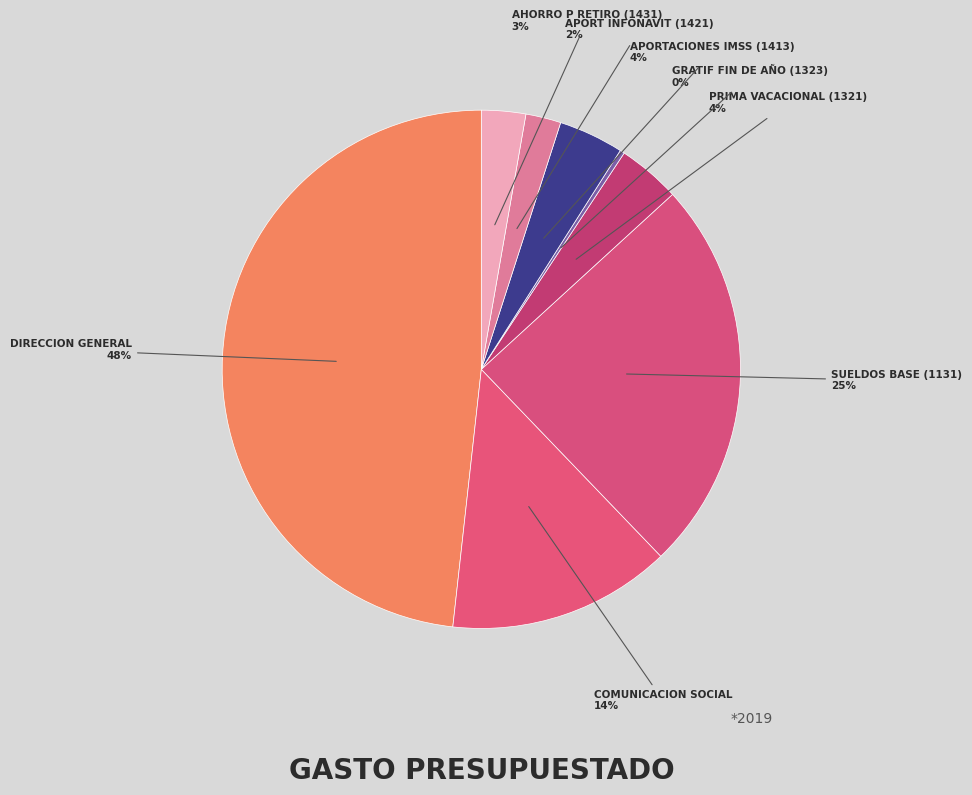

Count the number of slices in the pie.

8